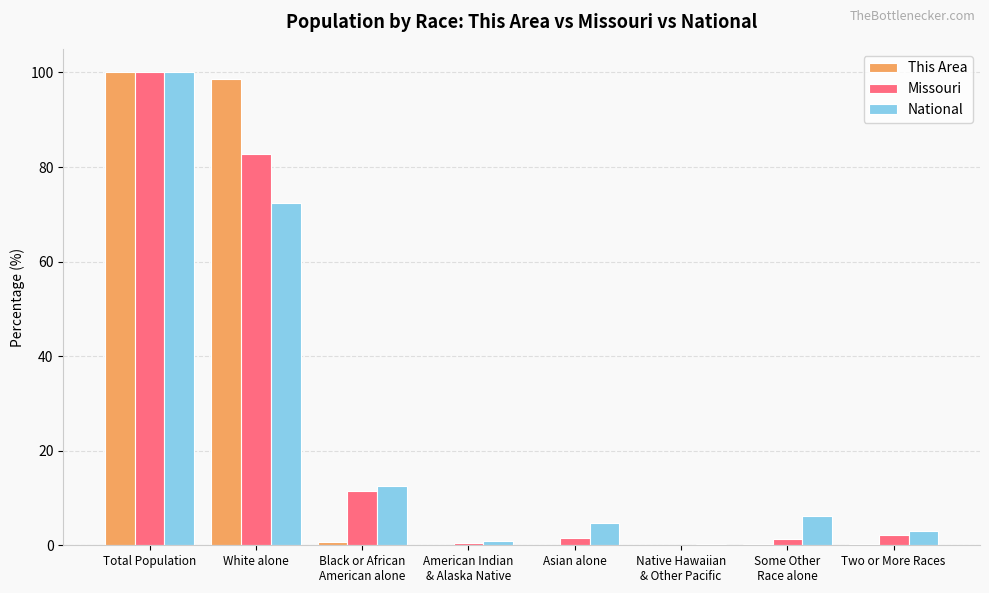

How many groups of bars are there?

8